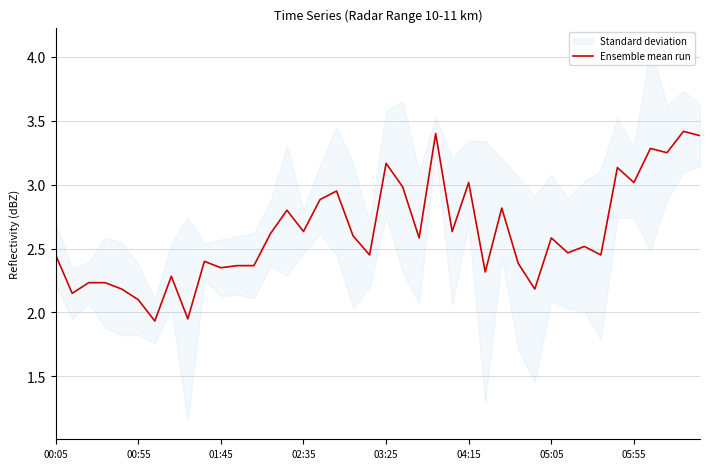

Is this an area chart (filled region under the line)?

No